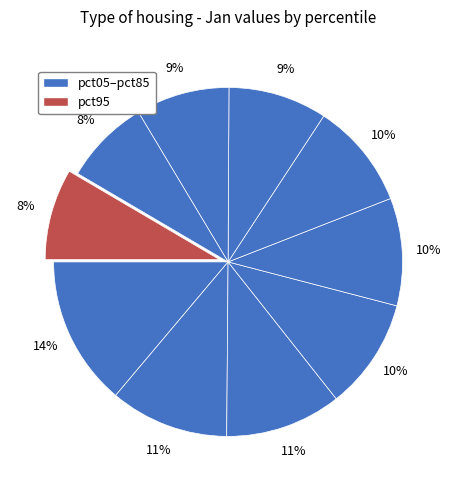

How many slices are in this pie chart?

10